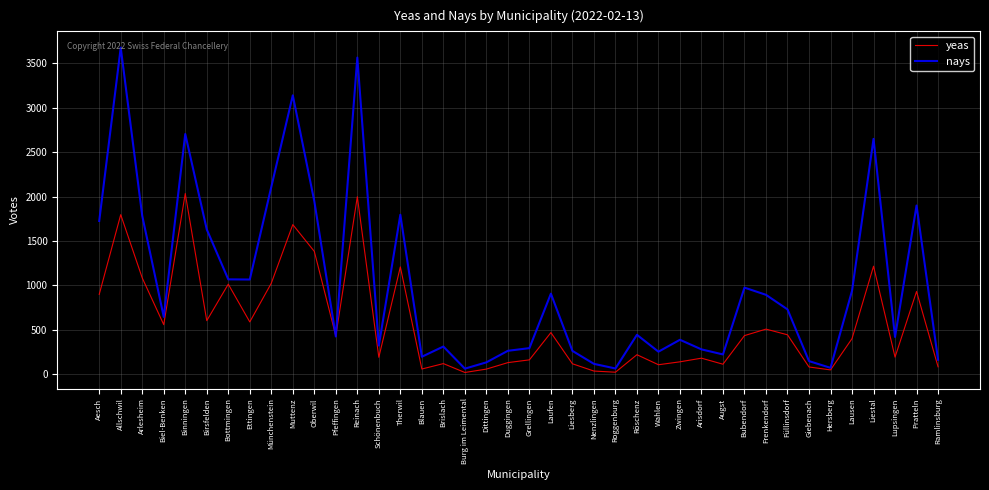

What are all the series names shown in the legend?

yeas, nays